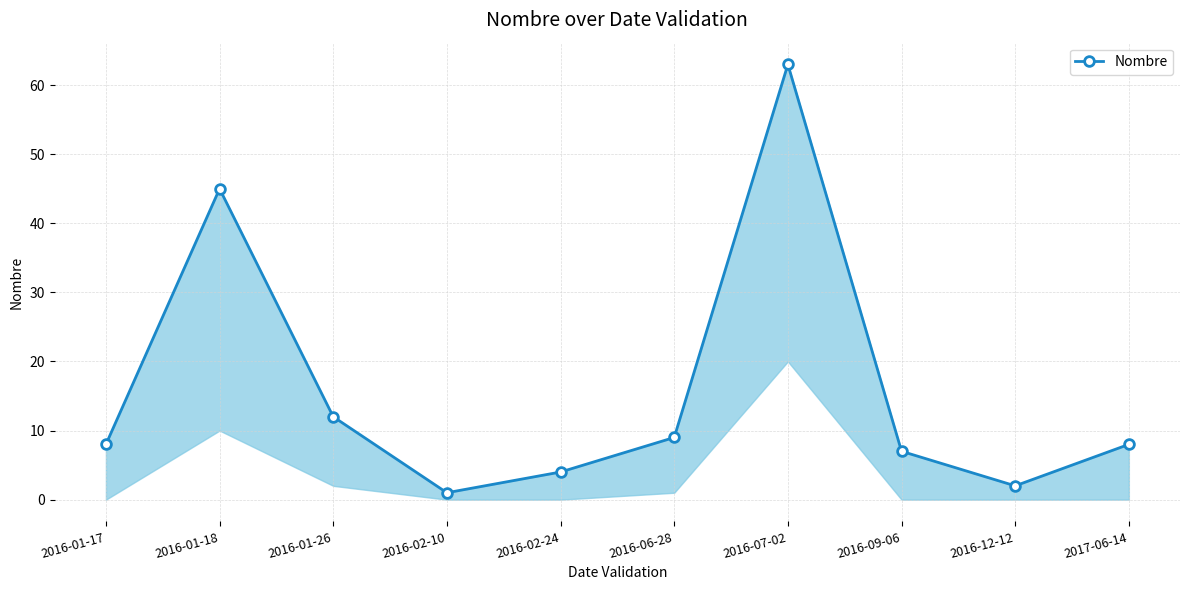

What is the greatest value displayed?

63